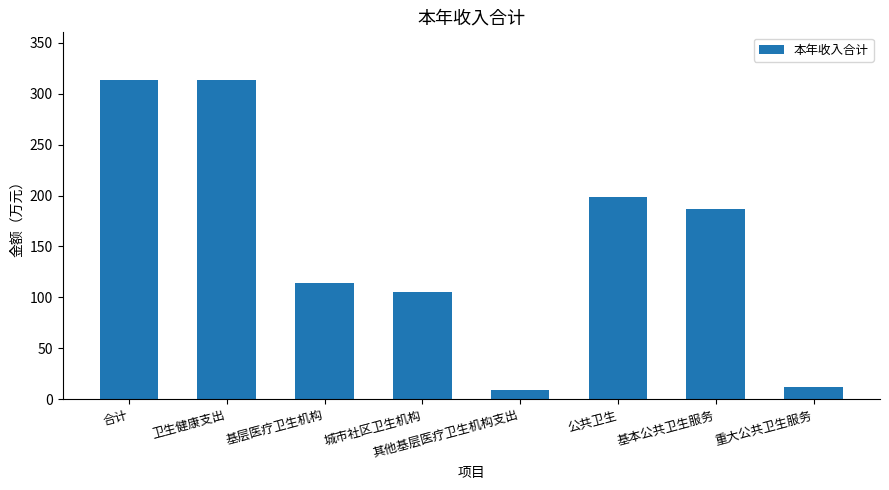

What is the ratio of the value at 公共卫生 to the value at 基本公共卫生服务?

1.1